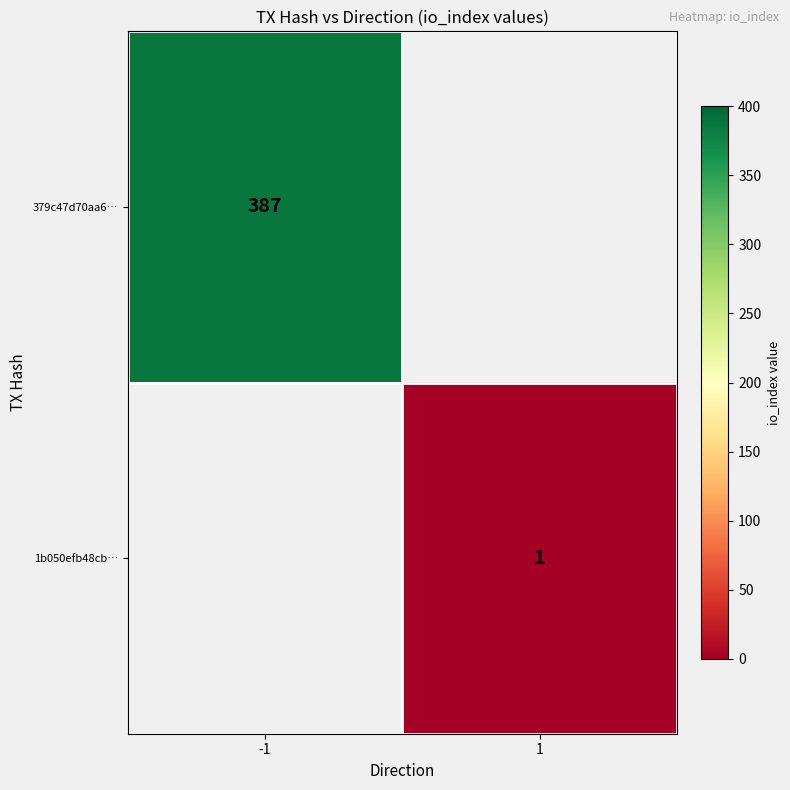

At which category is the sum across all series the highest?

-1